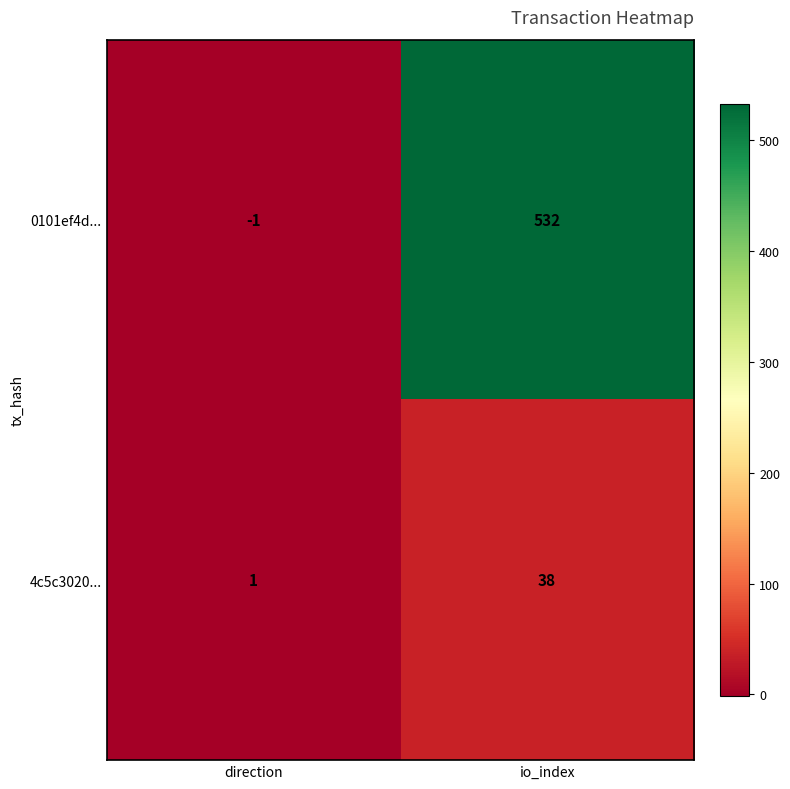

Where is 0101ef4d... nearest to the value 265?

direction